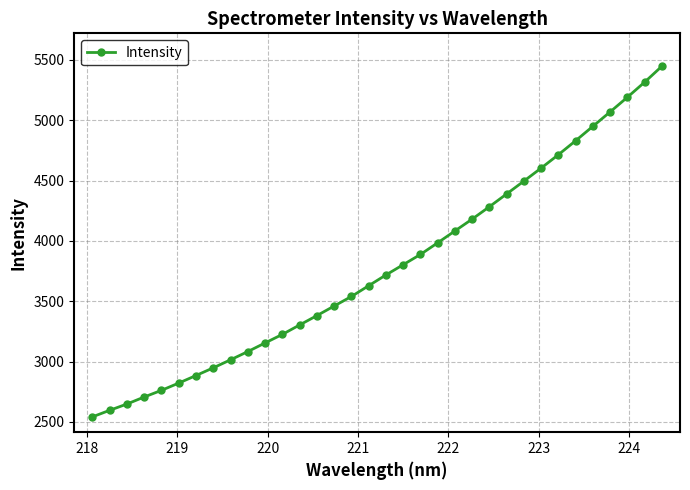

What is the value of the 1st point from the left?

2542.0